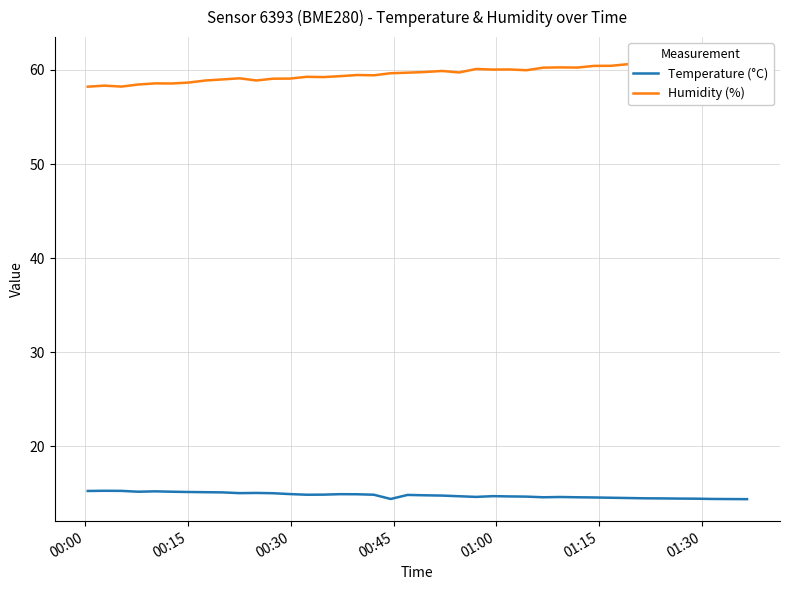

Does the chart have visible grid lines?

Yes